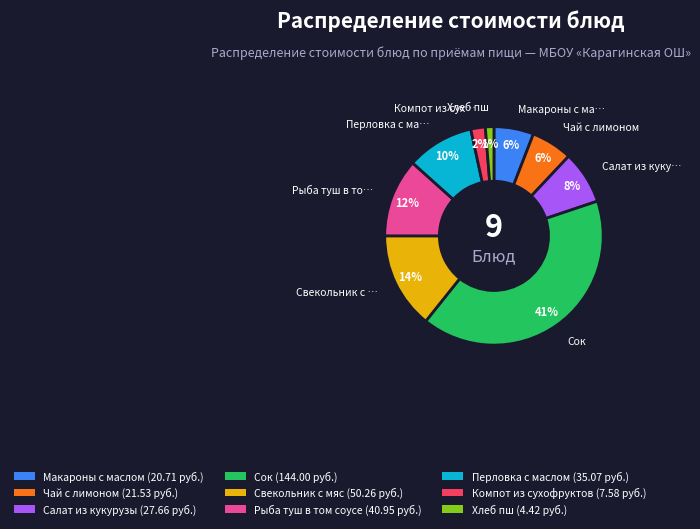

Count the number of slices in the pie.

9